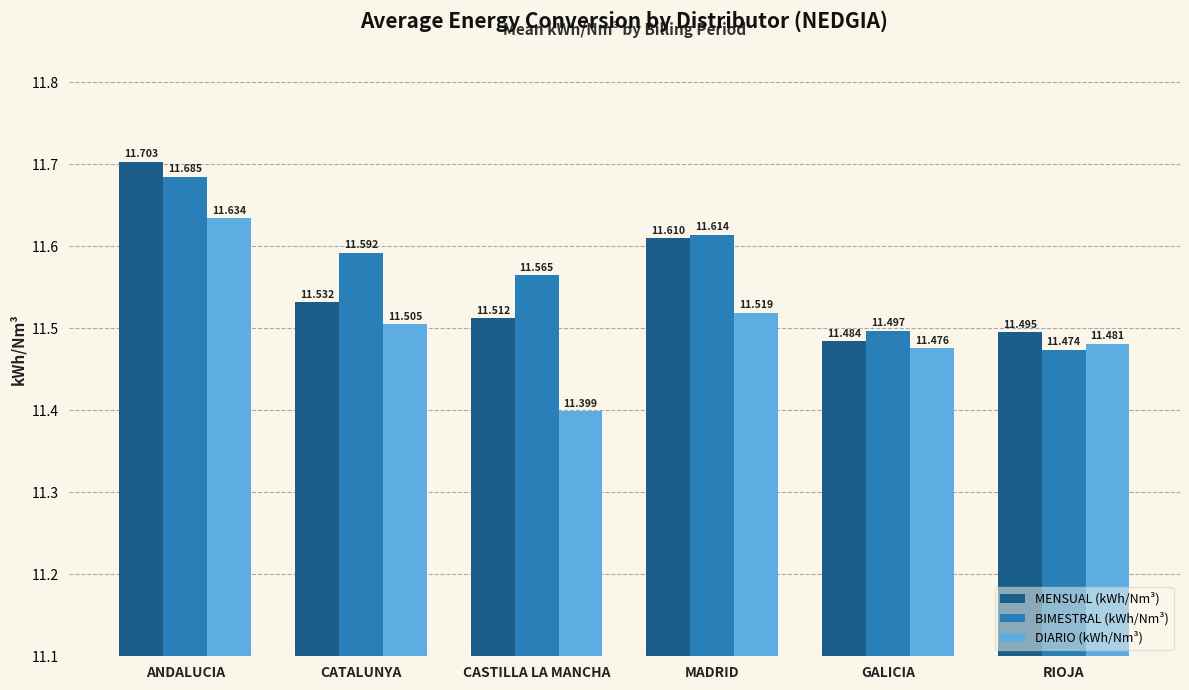

Reading left to right, extract all data points from this chart.

MENSUAL (kWh/Nm³): ANDALUCIA=11.7	CATALUNYA=11.5	CASTILLA LA MANCHA=11.5	MADRID=11.6	GALICIA=11.5	RIOJA=11.5
BIMESTRAL (kWh/Nm³): ANDALUCIA=11.7	CATALUNYA=11.6	CASTILLA LA MANCHA=11.6	MADRID=11.6	GALICIA=11.5	RIOJA=11.5
DIARIO (kWh/Nm³): ANDALUCIA=11.6	CATALUNYA=11.5	CASTILLA LA MANCHA=11.4	MADRID=11.5	GALICIA=11.5	RIOJA=11.5